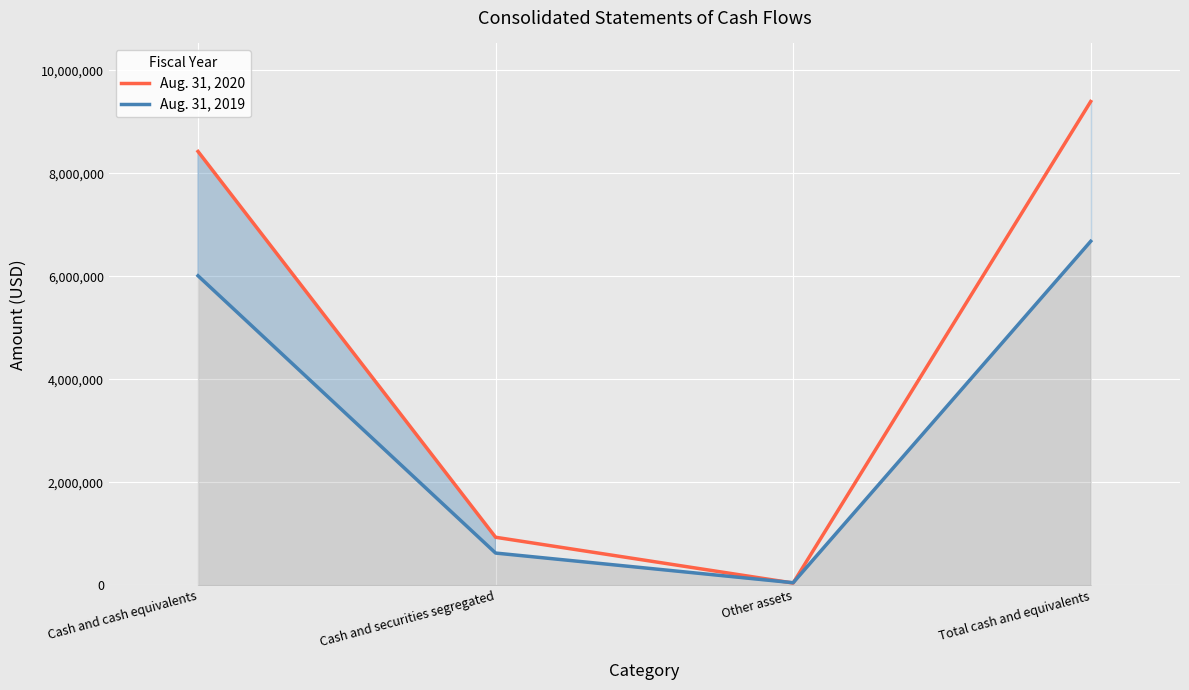

What is the label of the 4th point from the right?

Cash and cash equivalents